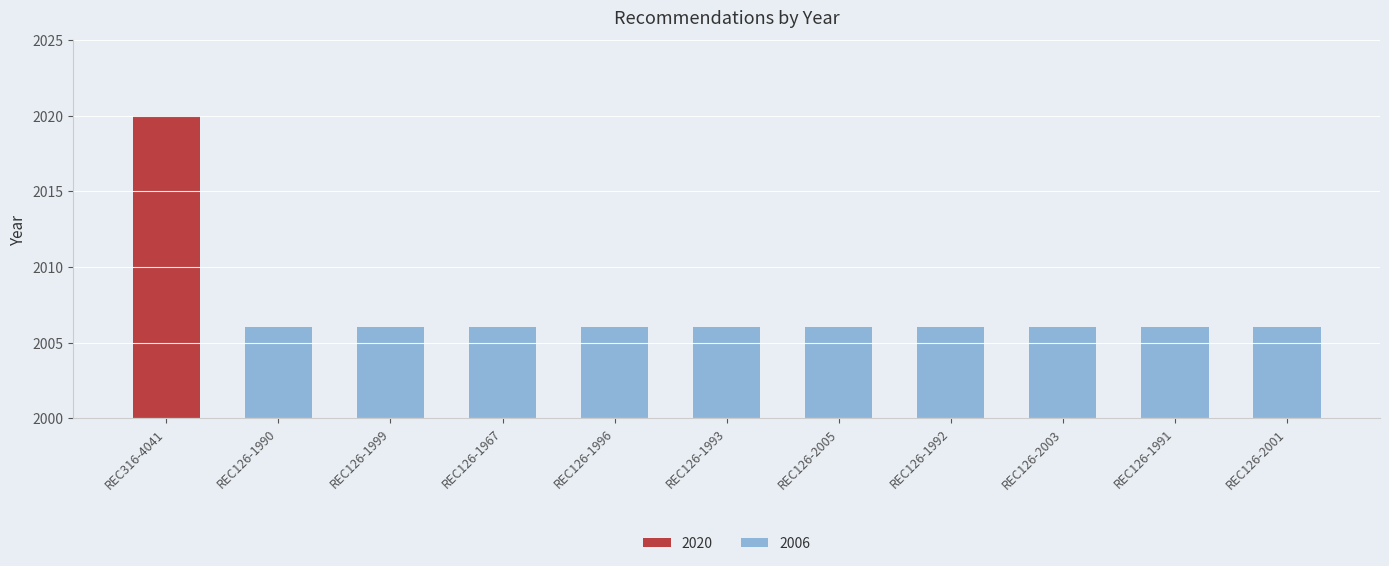

What position from the right is REC126-1999?

9